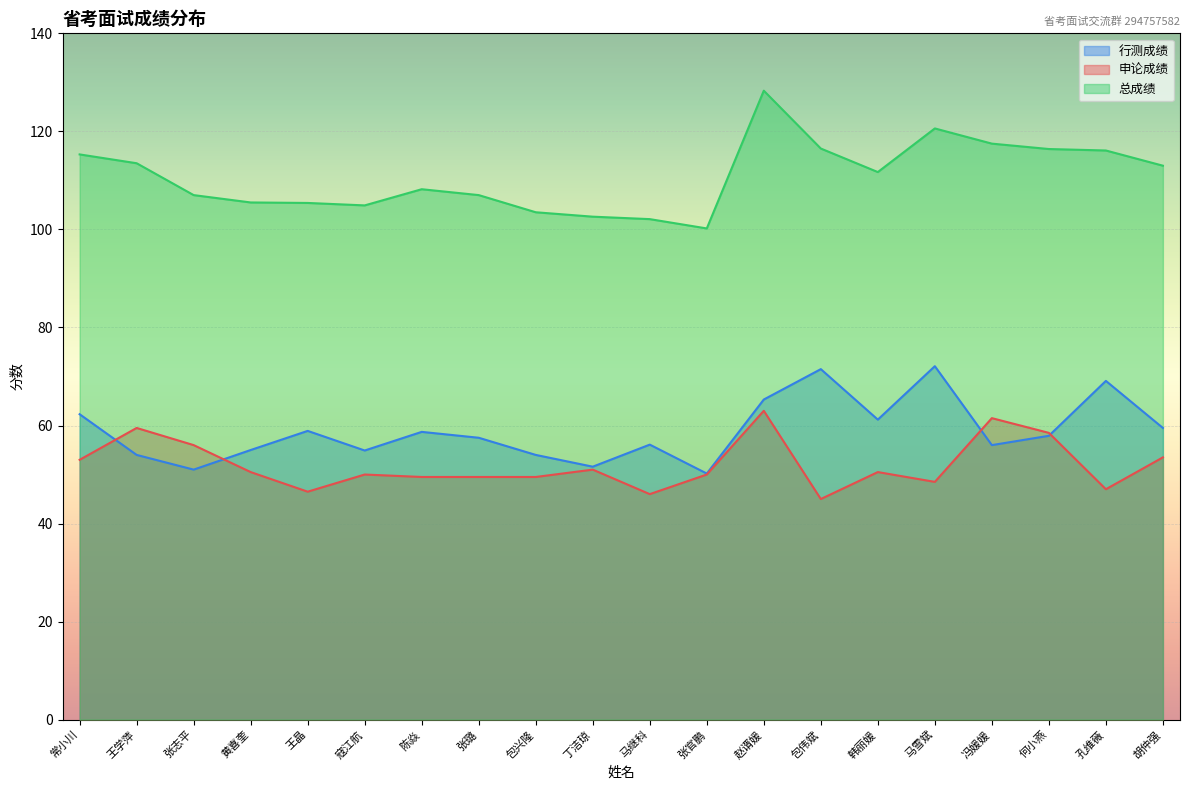

What position from the right is 赵谞媛?

8